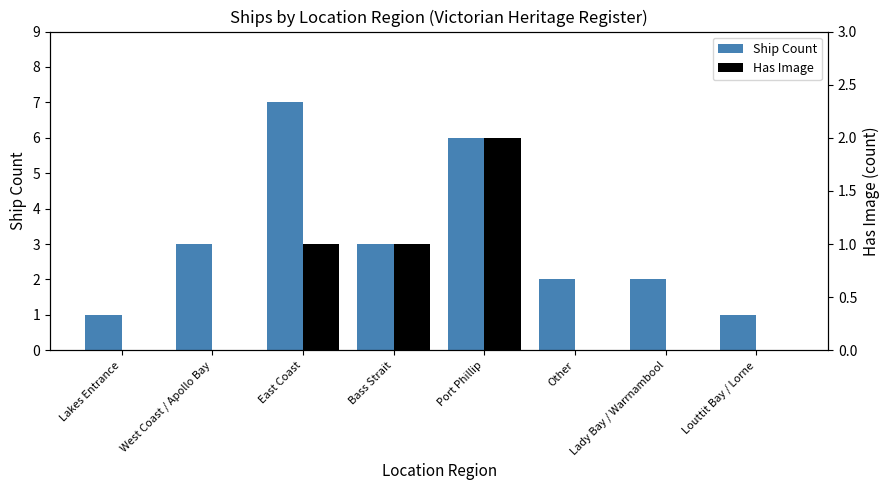

What is the total value across all series at Other?

2